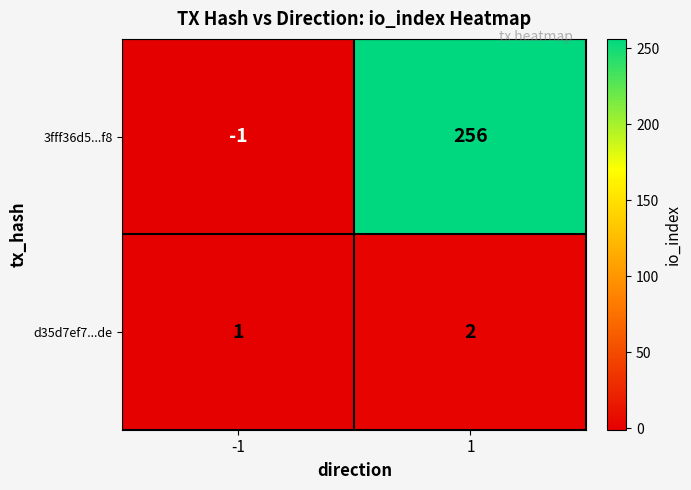

Reading right to left, list all the values displayed in this chart.

3fff36d5...f8: 1=256	-1=-1
d35d7ef7...de: 1=2	-1=1